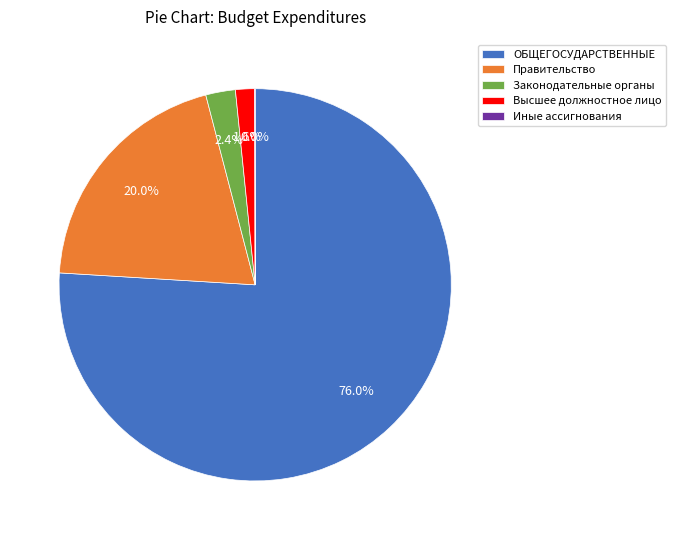

Which slice is the largest?

ОБЩЕГОСУДАРСТВЕННЫЕ